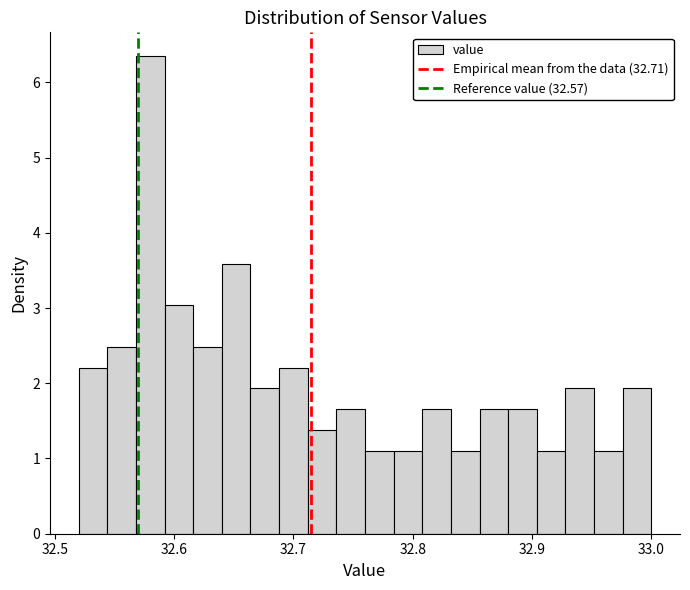

Read against the x-axis, roughly where is the centre of the tallest bar?

32.58